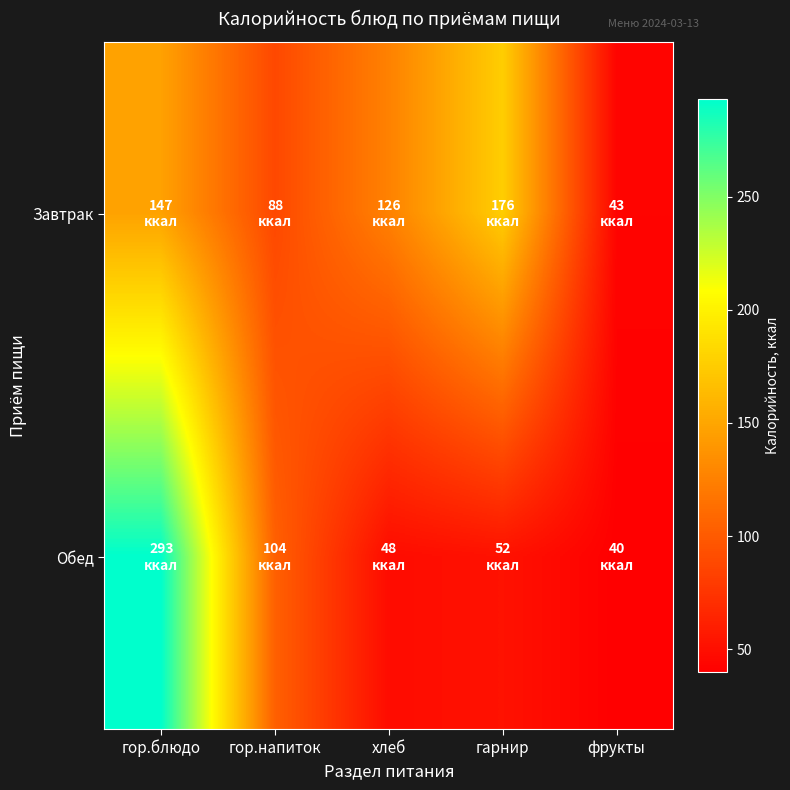

How many distinct data groups are displayed?

2